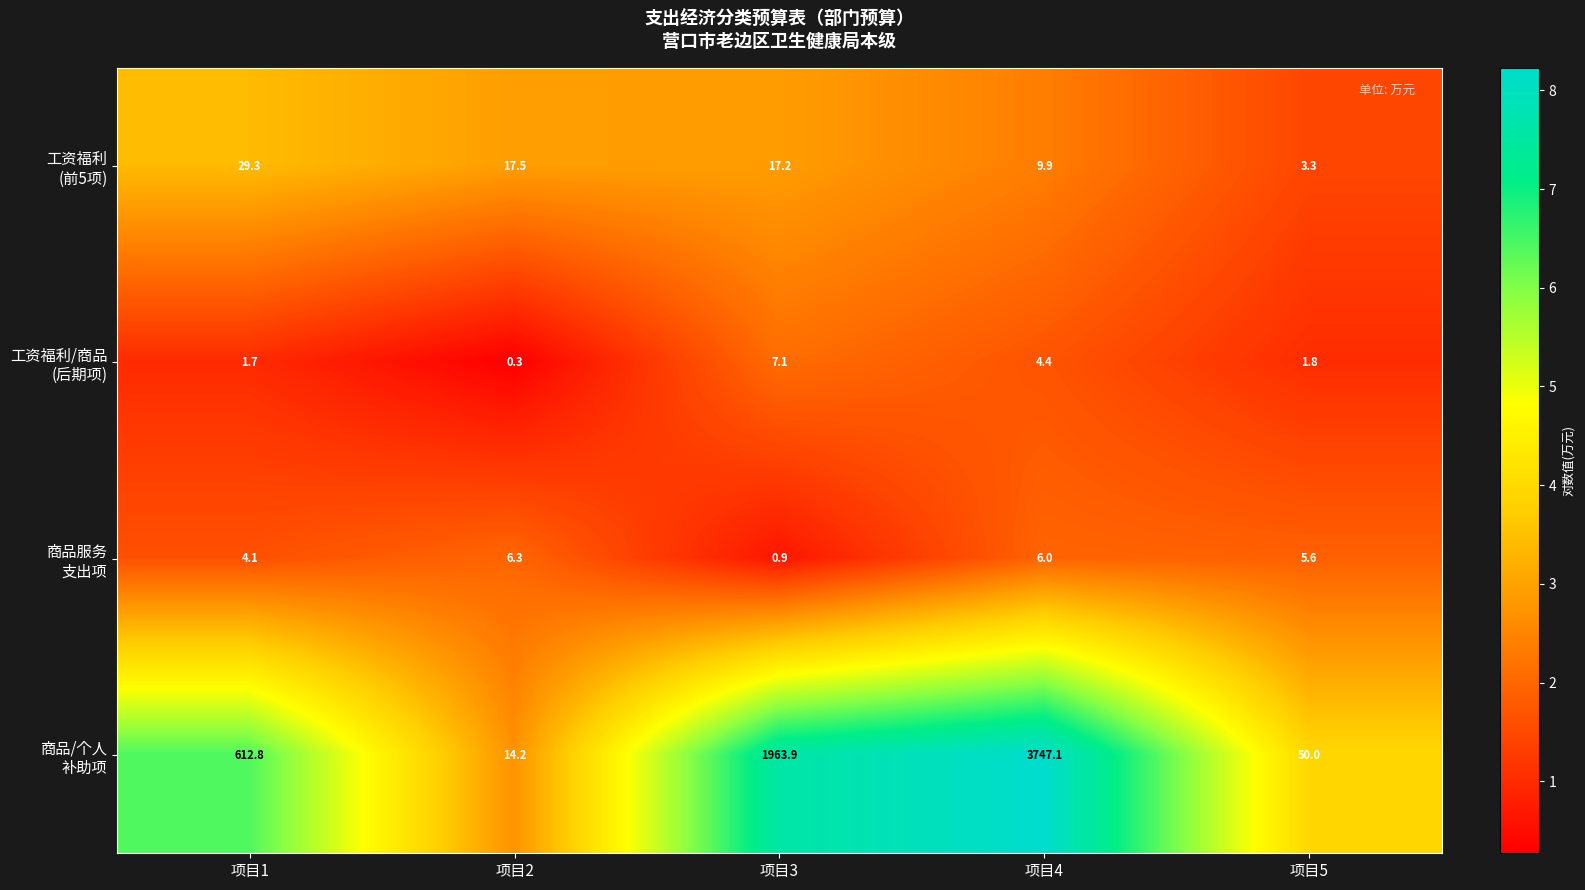

At which category is the sum across all series the highest?

项目4